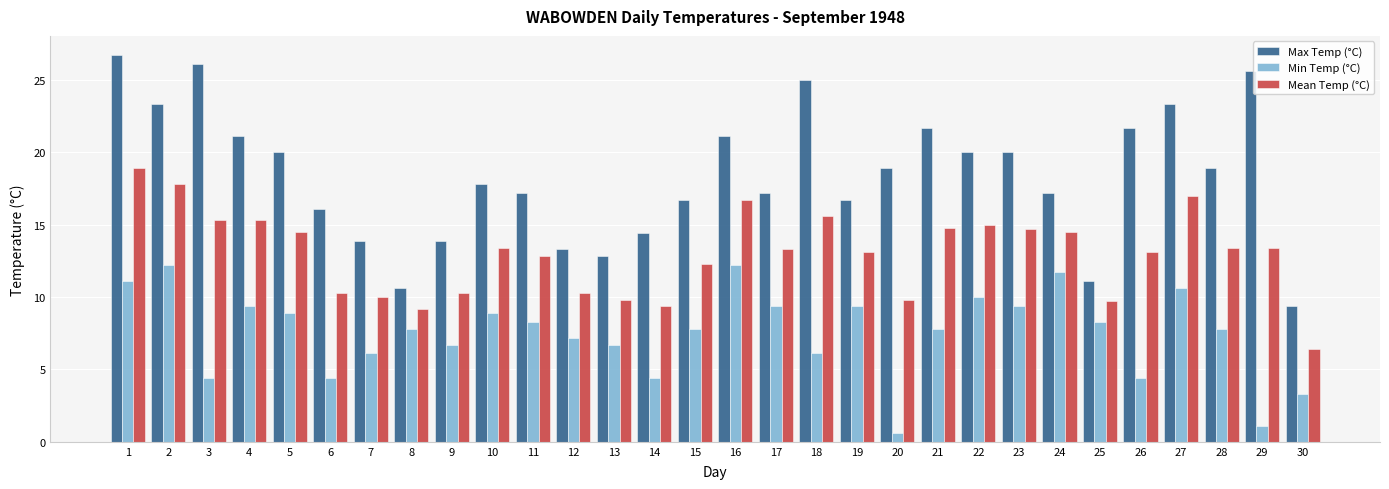

The value of Min Temp (°C) at 1 is 11.1. True or false?

True